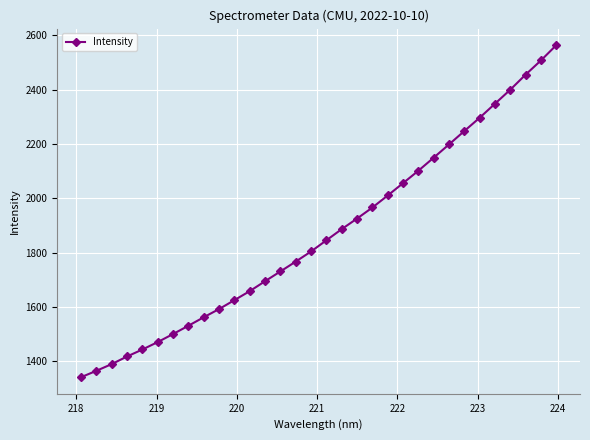

What is the difference between the maximum and second lowest values?

1198.2